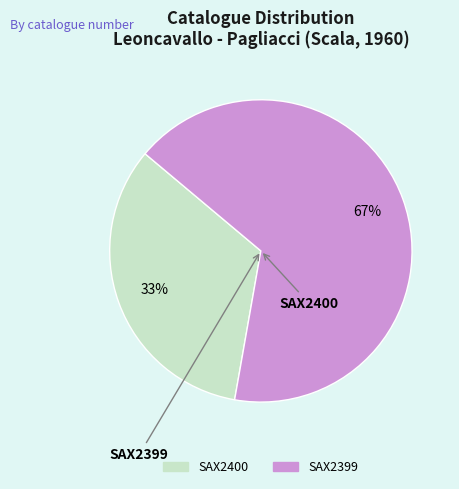

To the nearest percent, what is the combined percentage of SAX2399 and SAX2400?

100%